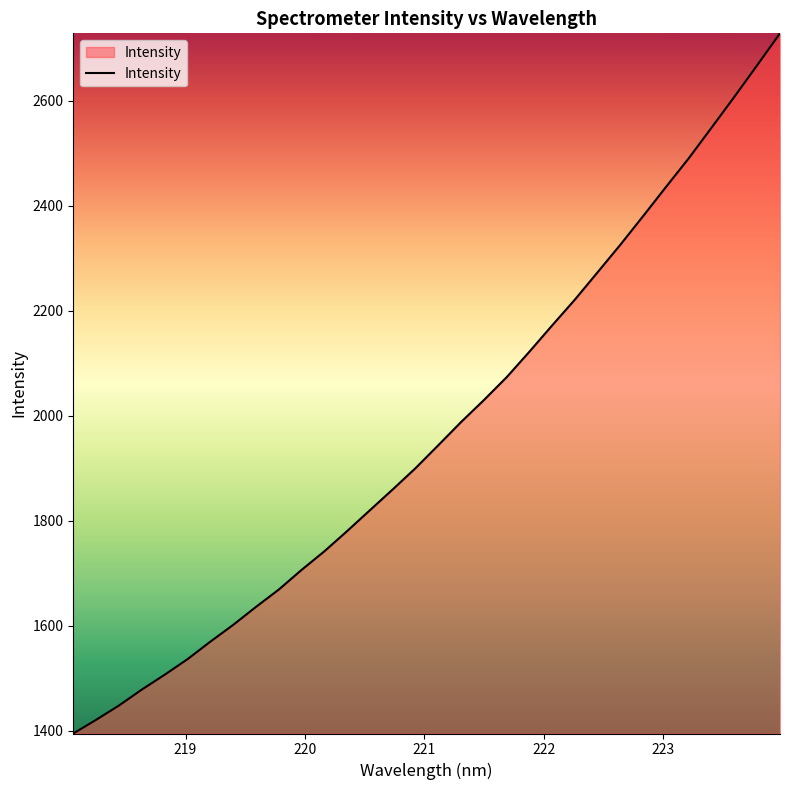

What is the minimum value shown in the chart?

1394.4